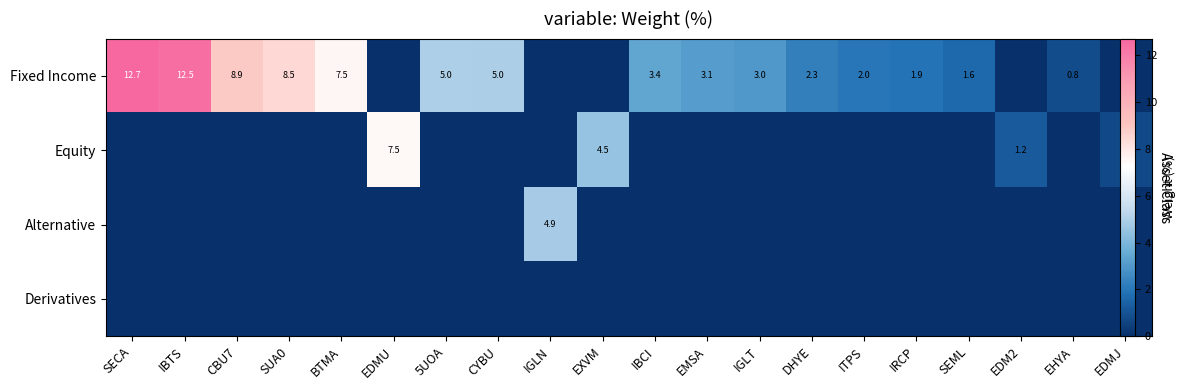

Which has a higher value, EDM2 or EXVM?

EDM2